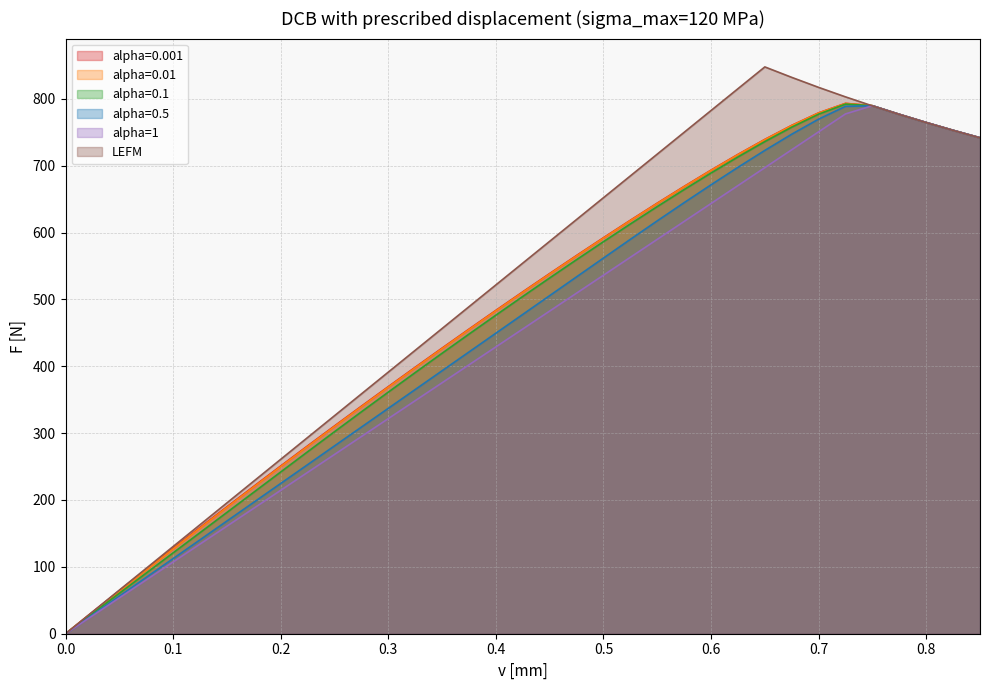

Rank the series at 0.775 from lowest to highest value.

LEFM, alpha=0.5, alpha=0.1, alpha=1, alpha=0.01, alpha=0.001